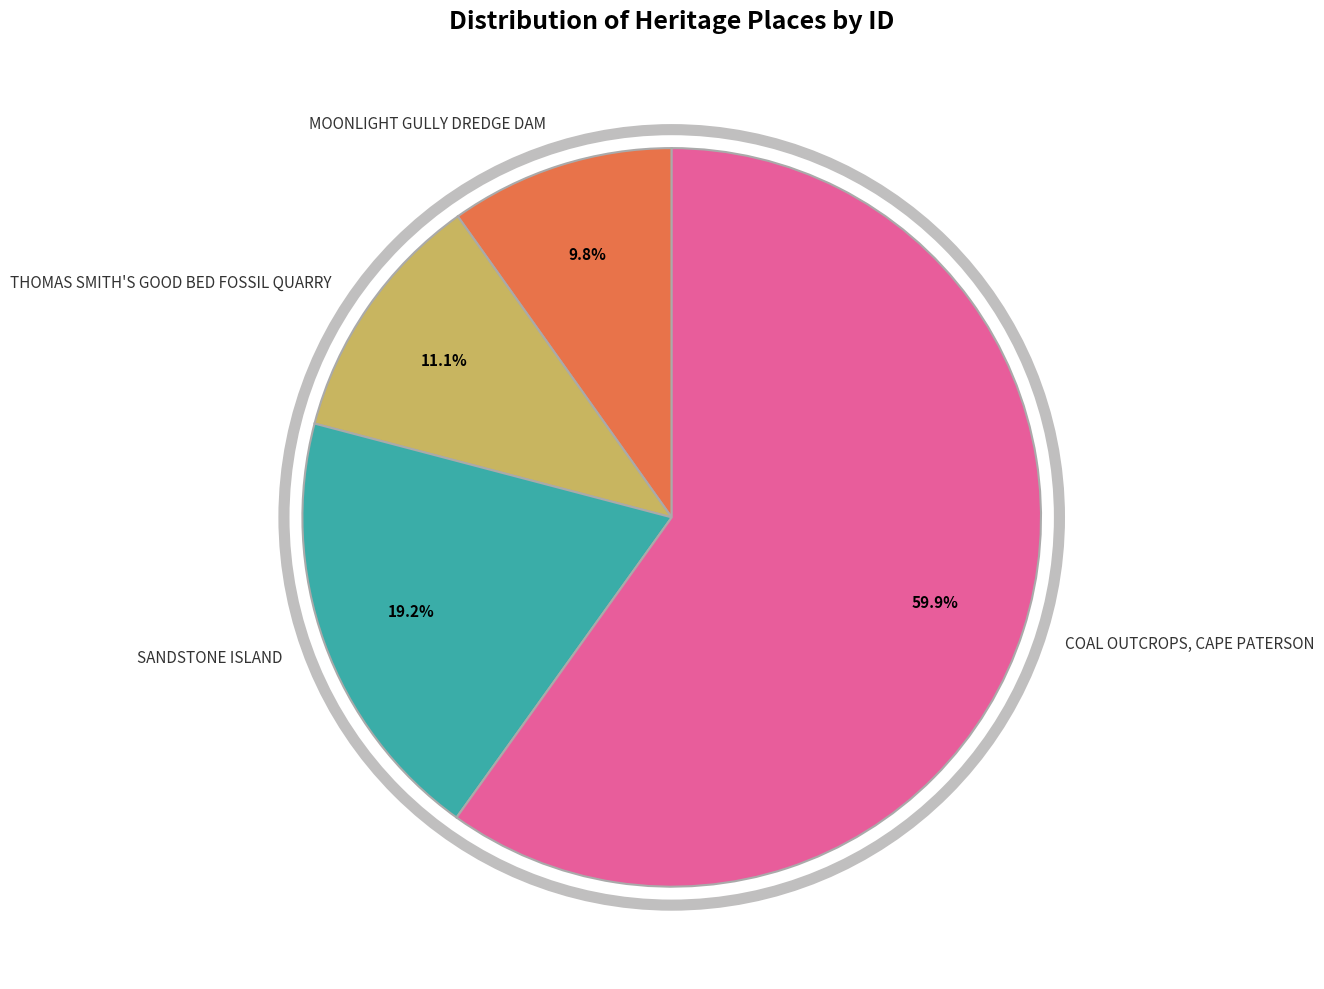

Between THOMAS SMITH'S GOOD BED FOSSIL QUARRY and SANDSTONE ISLAND, which is larger?

SANDSTONE ISLAND